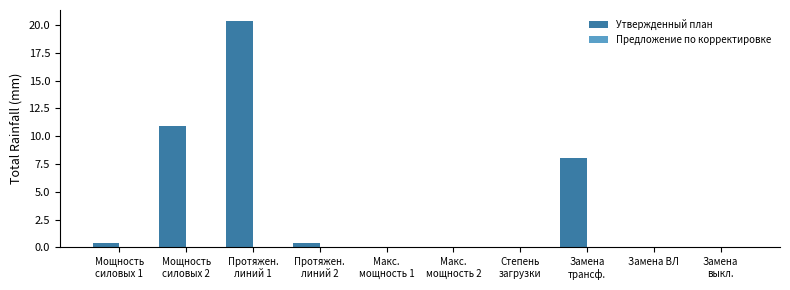

What is the sum of all values?

40.0